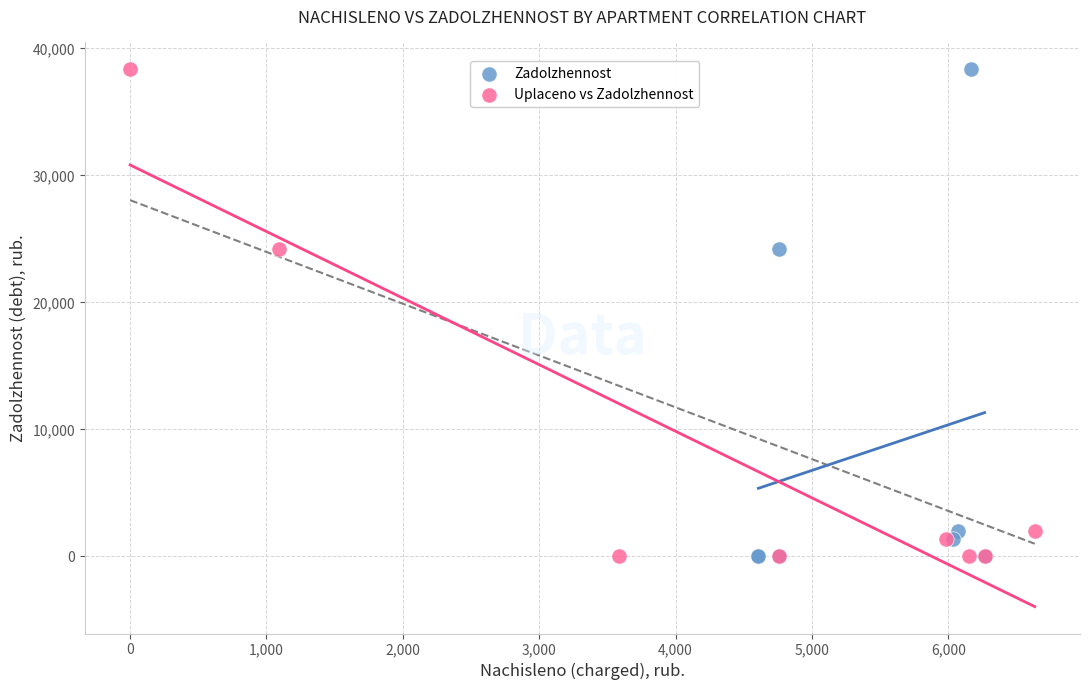

What are all the series names shown in the legend?

Zadolzhennost, Uplaceno vs Zadolzhennost